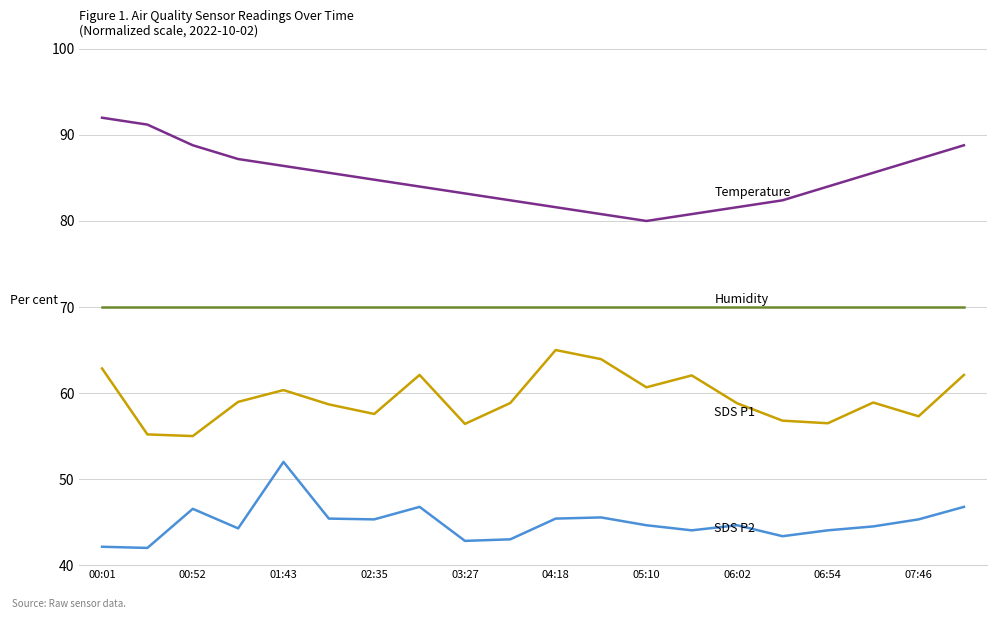

What is the maximum value shown in the chart?

92.0